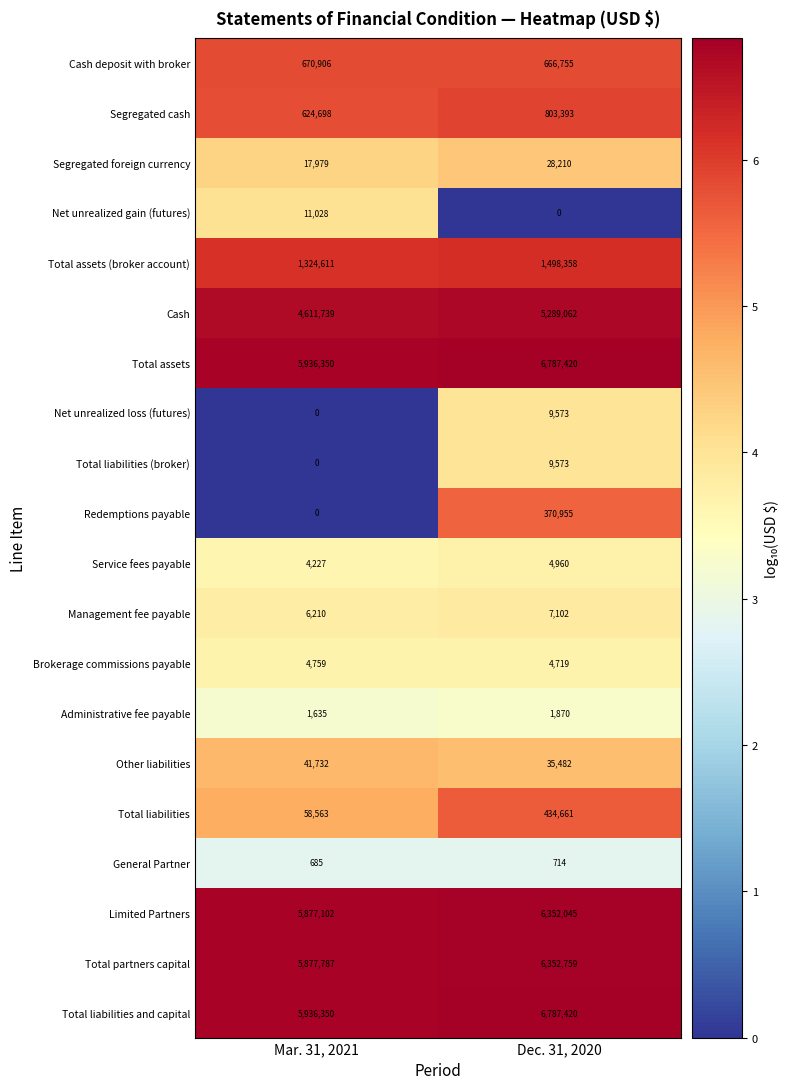

Is it true that Segregated foreign currency equals 28210 at Dec. 31, 2020?

True